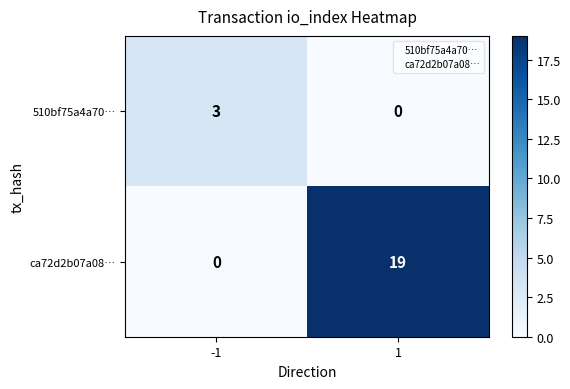

The 510bf75a4a70… series shows 0 at 1. True or false?

True